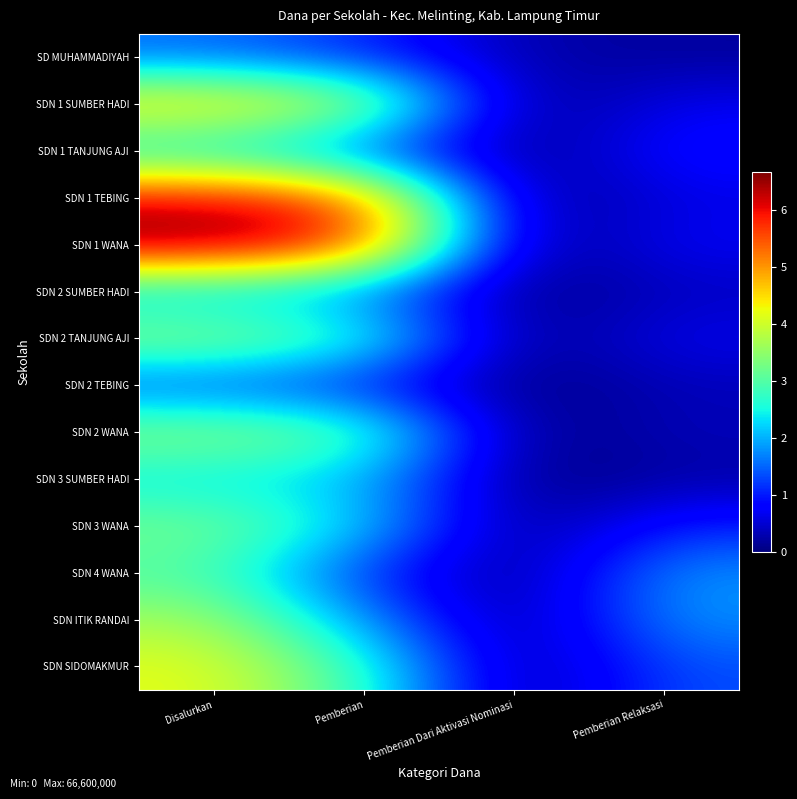

Reading right to left, what are all the values shown in this chart?

SD MUHAMMADIYAH: Pemberian Relaksasi=1800000	Pemberian Dari Aktivasi Nominasi=2700000	Pemberian=10800000	Disalurkan=15300000
SDN 1 SUMBER HADI: Pemberian Relaksasi=6750000	Pemberian Dari Aktivasi Nominasi=0	Pemberian=39825000	Disalurkan=46575000
SDN 1 TANJUNG AJI: Pemberian Relaksasi=9225000	Pemberian Dari Aktivasi Nominasi=0	Pemberian=13500000	Disalurkan=22725000
SDN 1 TEBING: Pemberian Relaksasi=6075000	Pemberian Dari Aktivasi Nominasi=0	Pemberian=55350000	Disalurkan=61425000
SDN 1 WANA: Pemberian Relaksasi=7200000	Pemberian Dari Aktivasi Nominasi=0	Pemberian=59400000	Disalurkan=66600000
SDN 2 SUMBER HADI: Pemberian Relaksasi=3825000	Pemberian Dari Aktivasi Nominasi=0	Pemberian=16425000	Disalurkan=20250000
SDN 2 TANJUNG AJI: Pemberian Relaksasi=6750000	Pemberian Dari Aktivasi Nominasi=0	Pemberian=29025000	Disalurkan=35775000
SDN 2 TEBING: Pemberian Relaksasi=3375000	Pemberian Dari Aktivasi Nominasi=0	Pemberian=9675000	Disalurkan=13050000
SDN 2 WANA: Pemberian Relaksasi=3600000	Pemberian Dari Aktivasi Nominasi=0	Pemberian=31725000	Disalurkan=35325000
SDN 3 SUMBER HADI: Pemberian Relaksasi=2250000	Pemberian Dari Aktivasi Nominasi=0	Pemberian=20925000	Disalurkan=23175000
SDN 3 WANA: Pemberian Relaksasi=10350000	Pemberian Dari Aktivasi Nominasi=0	Pemberian=22725000	Disalurkan=33075000
SDN 4 WANA: Pemberian Relaksasi=18225000	Pemberian Dari Aktivasi Nominasi=0	Pemberian=11250000	Disalurkan=29475000
SDN ITIK RANDAI: Pemberian Relaksasi=18225000	Pemberian Dari Aktivasi Nominasi=0	Pemberian=18450000	Disalurkan=36675000
SDN SIDOMAKMUR: Pemberian Relaksasi=13500000	Pemberian Dari Aktivasi Nominasi=0	Pemberian=28350000	Disalurkan=41850000